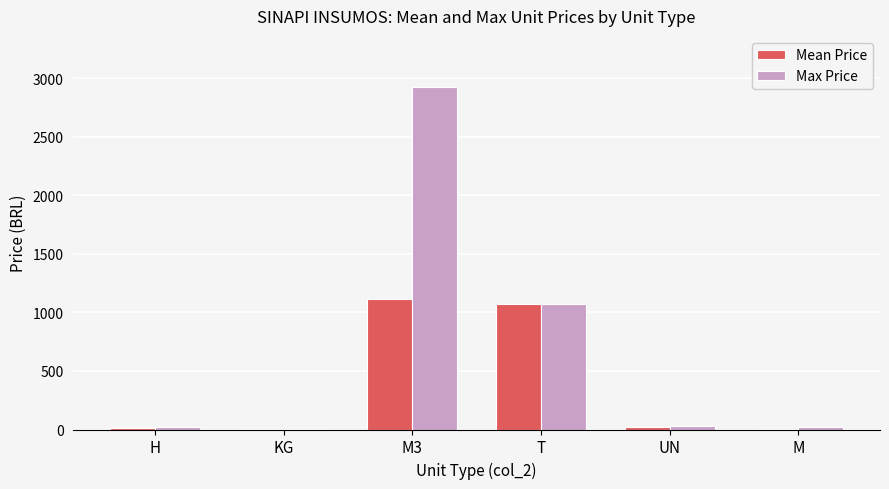

At which category does the chart reach its peak across all series?

M3